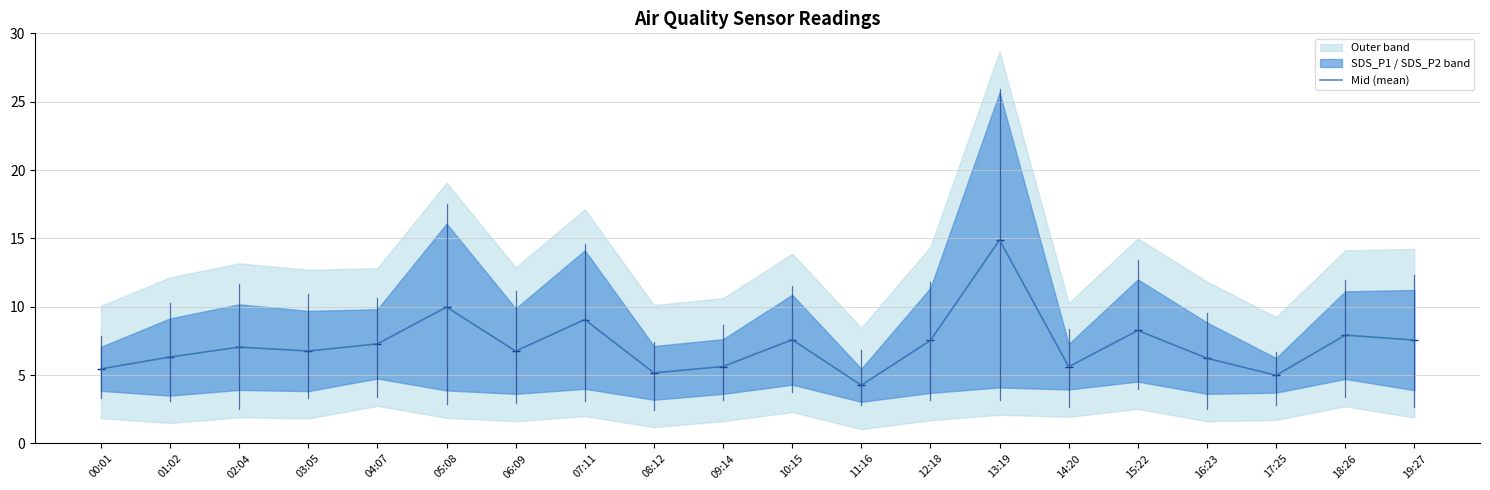

Where does the data first go above 7?

02:04